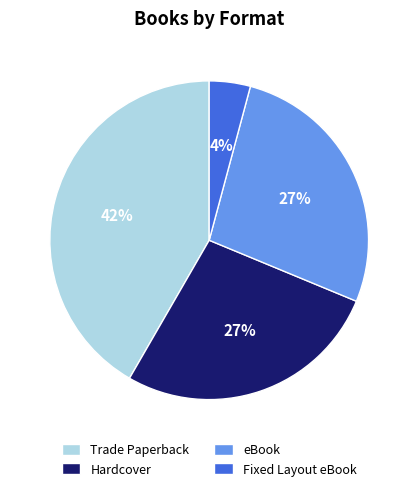

Which slice is the largest?

Trade Paperback